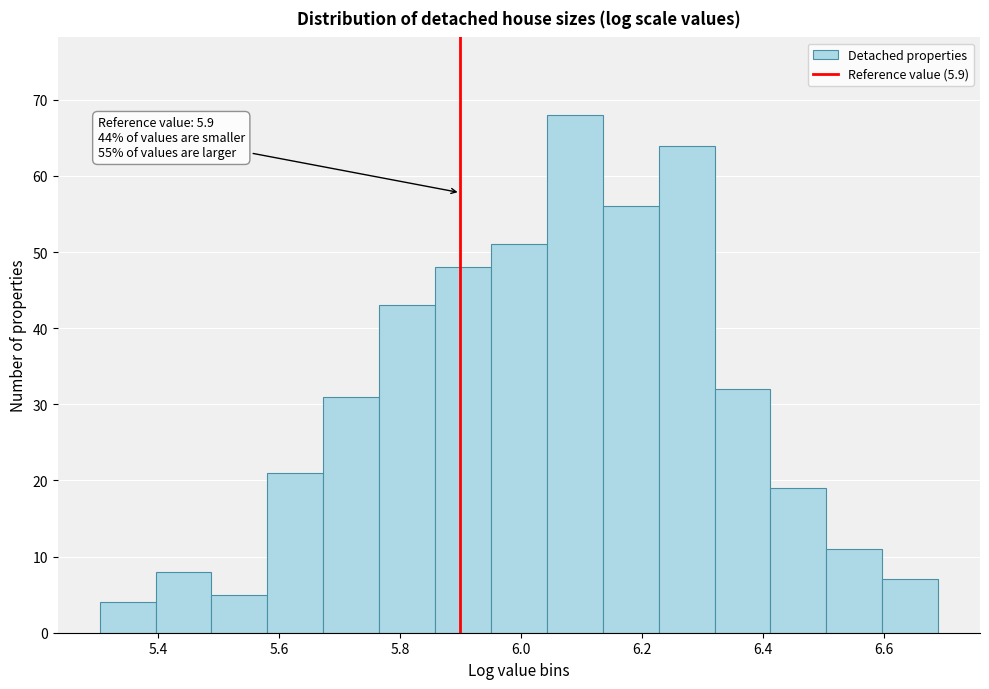

Which range on the x-axis has the tallest bar?

6.04 to 6.14